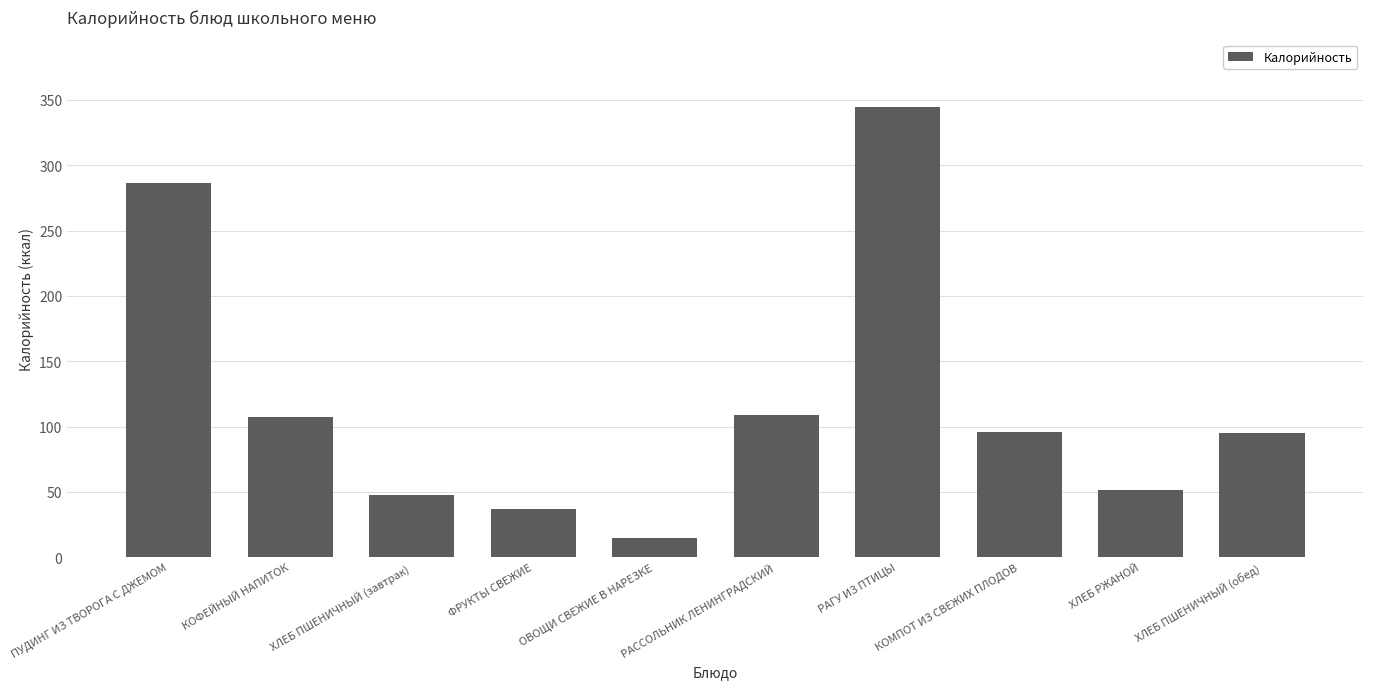

Count the number of categories in the chart.

10